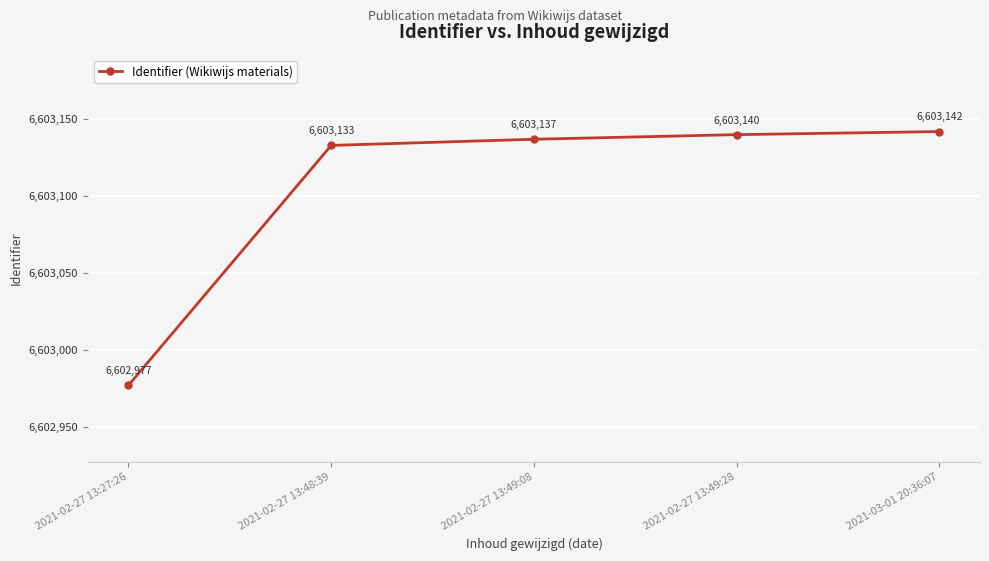

The value at 2021-02-27 13:49:08 is 6603137. True or false?

True